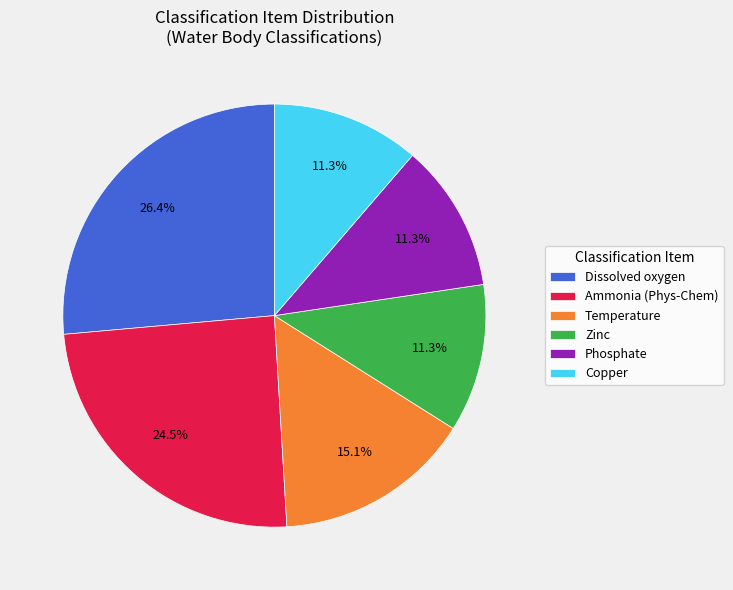

To the nearest percent, what is the average slice percentage?

17%